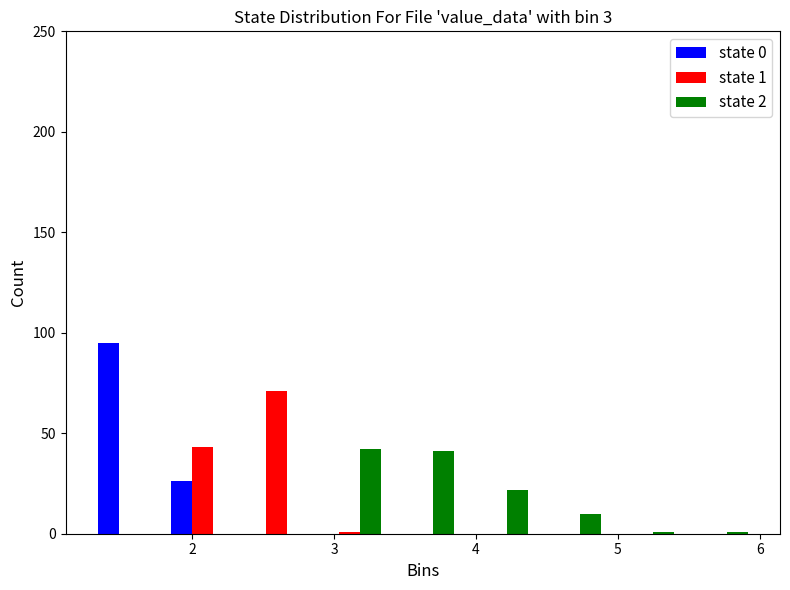

In the state 1 series, which range on the x-axis has the tallest bar?

2.3 to 2.9